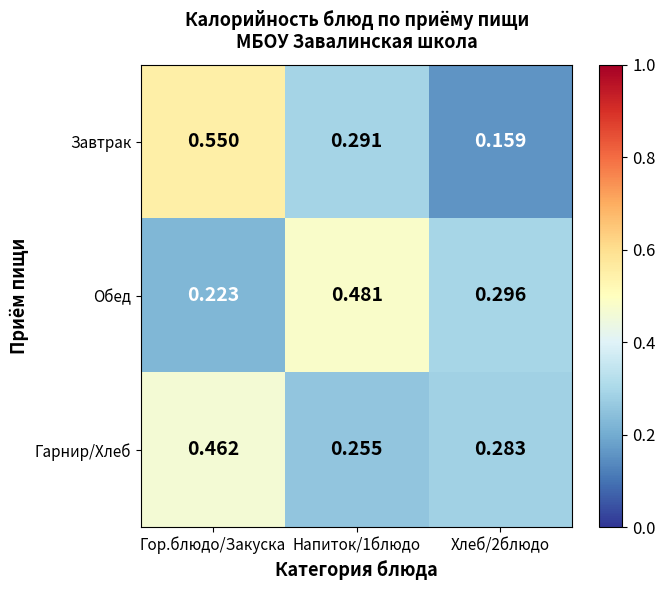

What is the total value across all series at Хлеб/2блюдо?

0.7